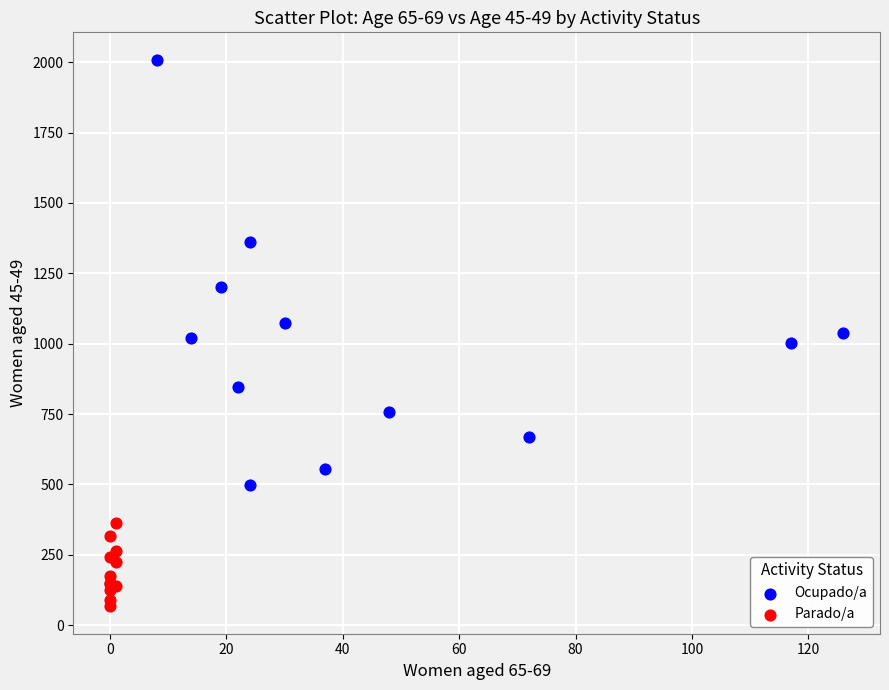

Which series contains the lowest Y value?

Parado/a